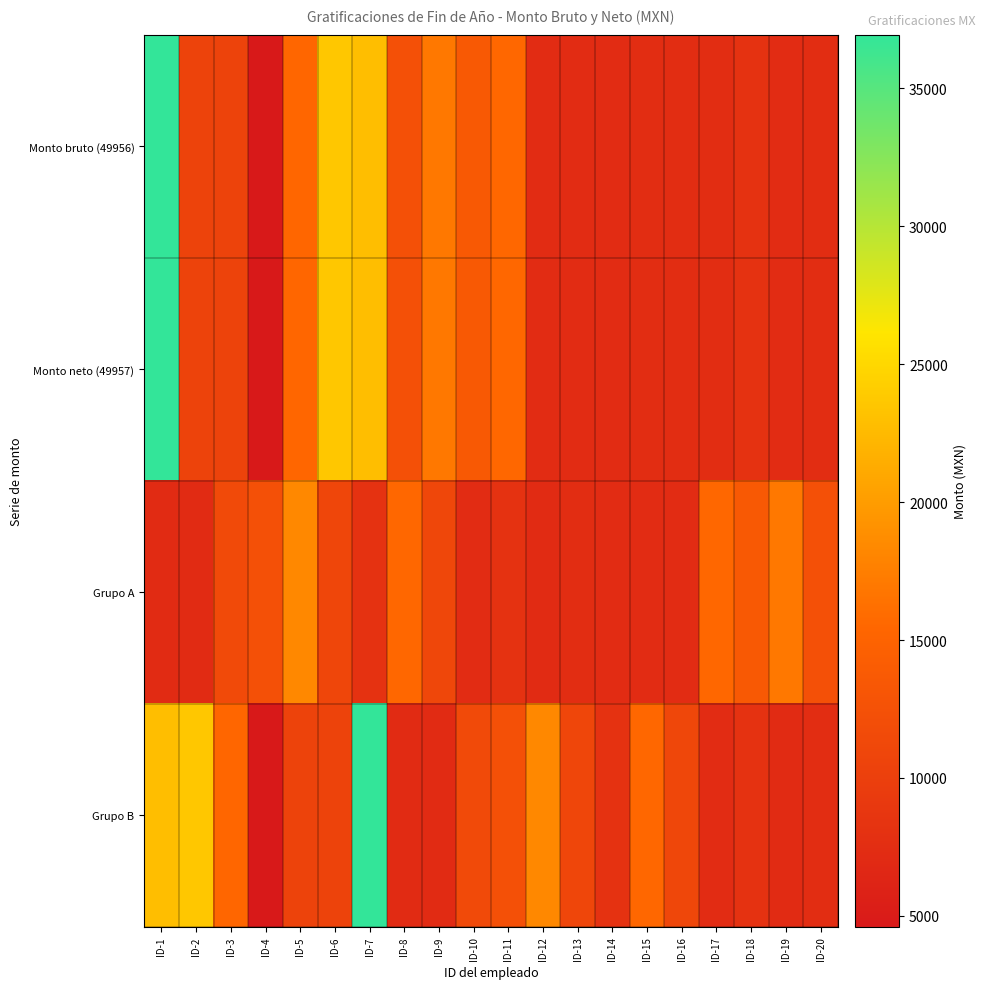

Which label corresponds to the largest value in the chart?

ID-1